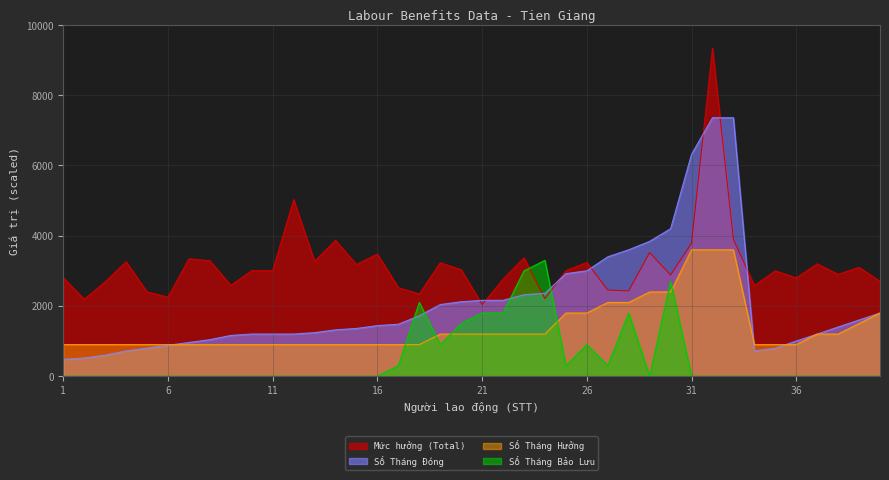

What is the difference between the maximum and minimum values in the Số Tháng Đóng series?

6880.0